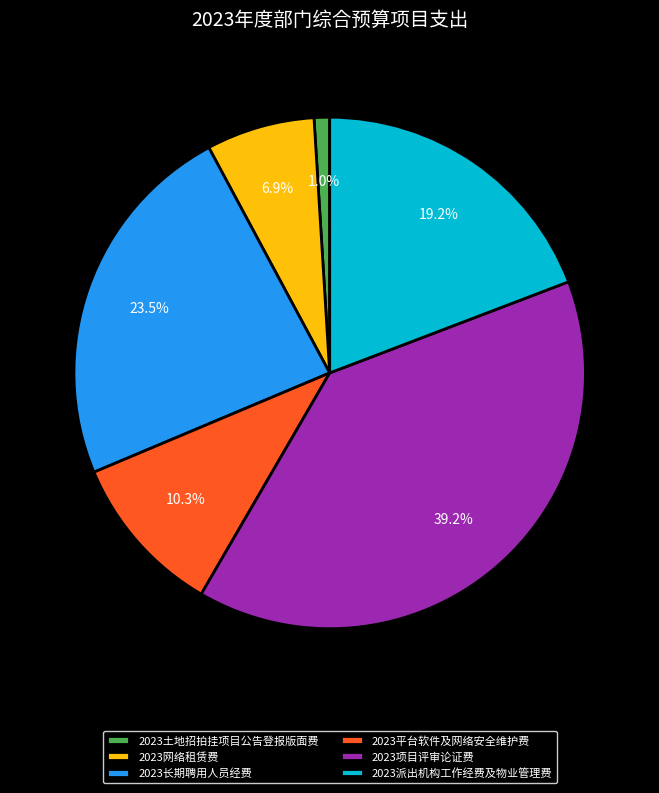

Is it true that 2023派出机构工作经费及物业管理费 is 30% of the pie?

False